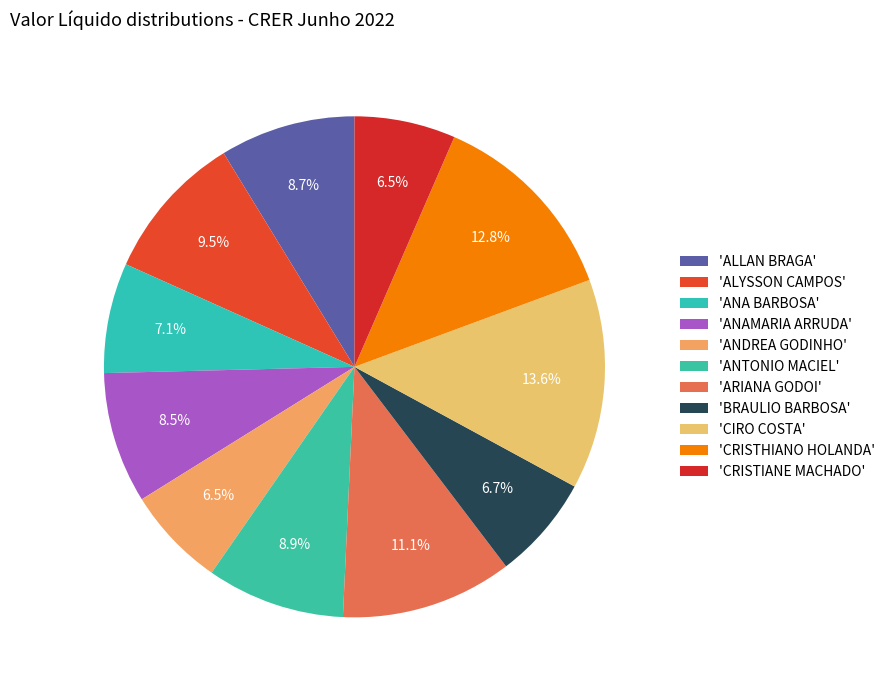

How many slices are in this pie chart?

11